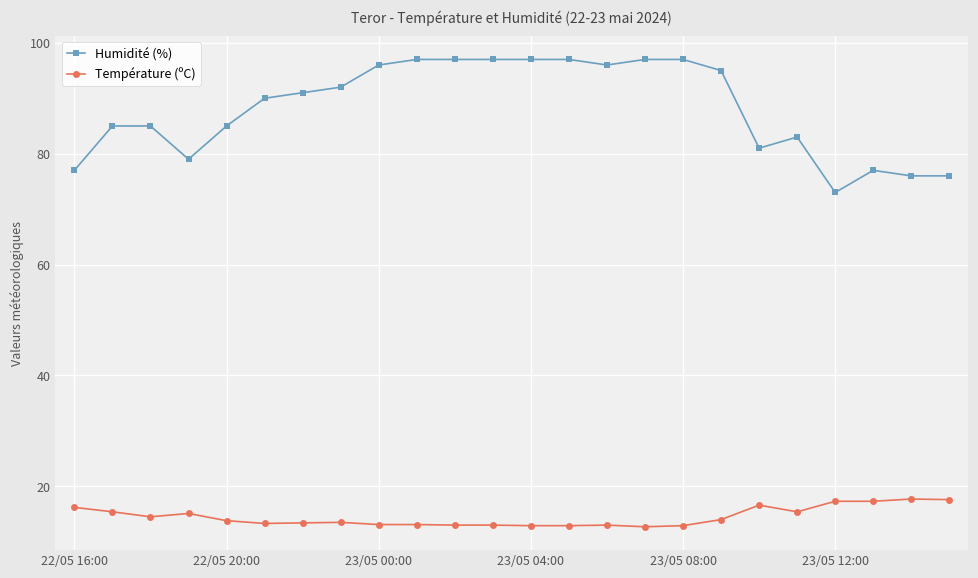

True or false: Température (ºC) has more than 1 points higher than both neighbors.

True